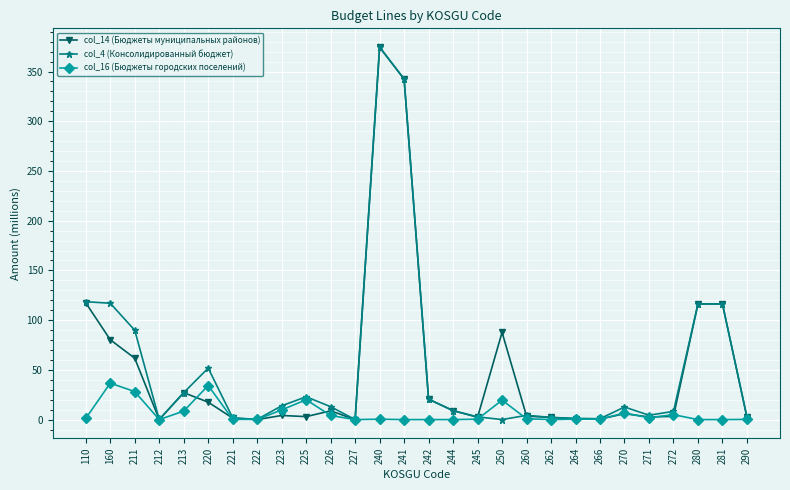

How many data points does each series have?

28